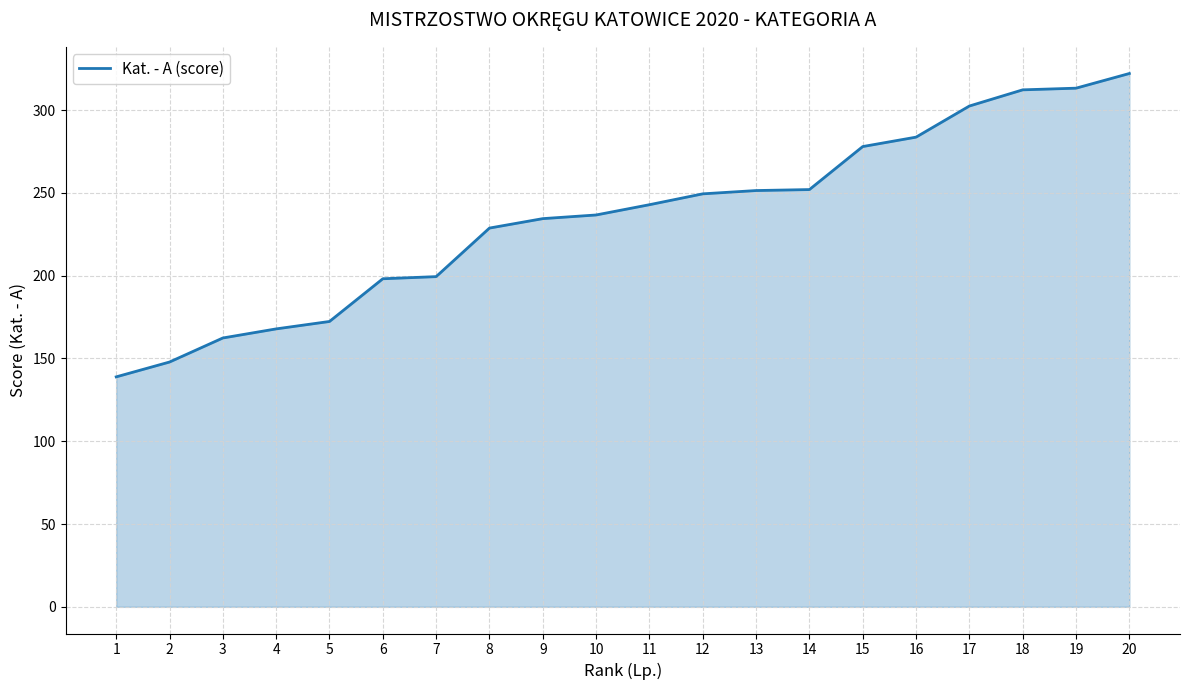

The chart shows a value of 313.2 at 19. True or false?

True